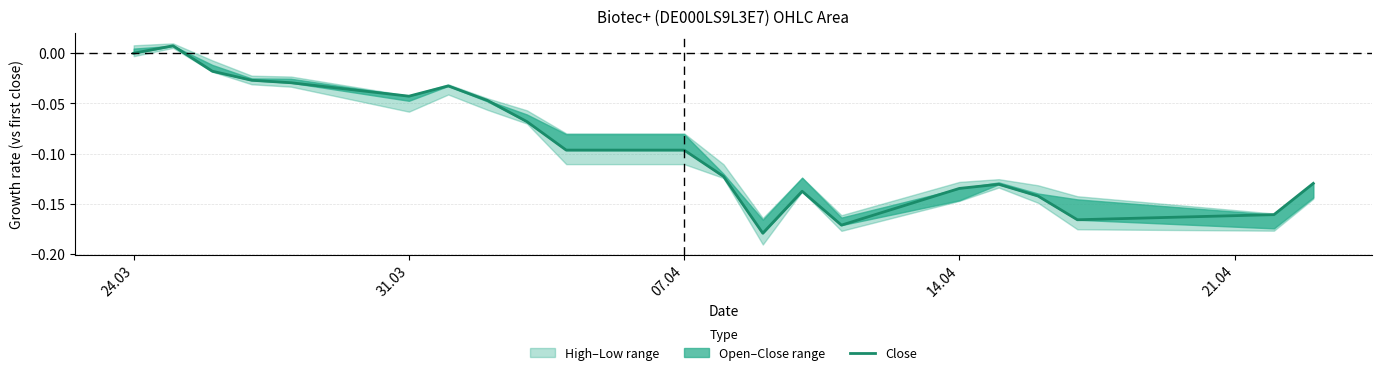

What is the sum of the values at 07.04 and 31.03?

-0.1